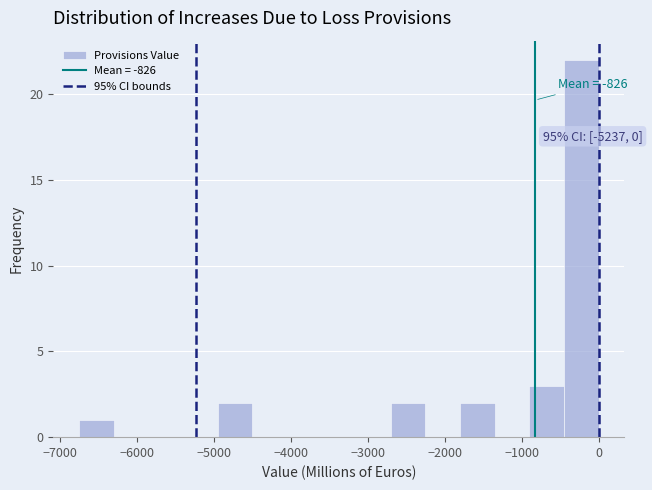

Over which range of the x-axis is the bar tallest?

-400 to 0